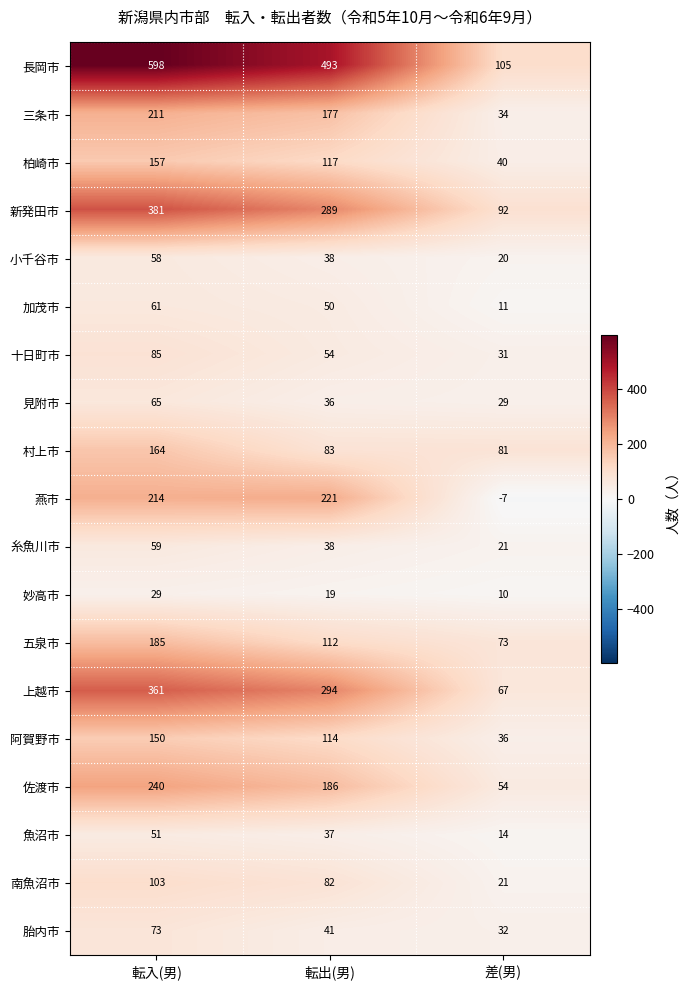

At which label is 長岡市 closest to 351?

転出(男)